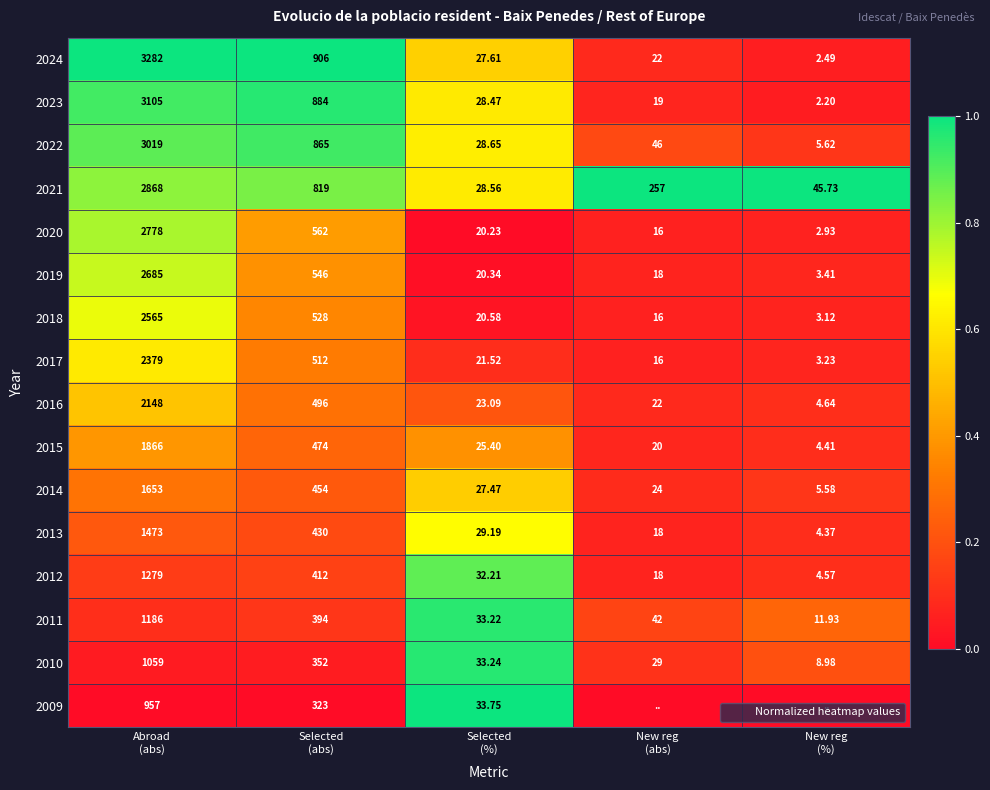

Between New reg
(%) and Selected
(%), which is larger?

Selected
(%)